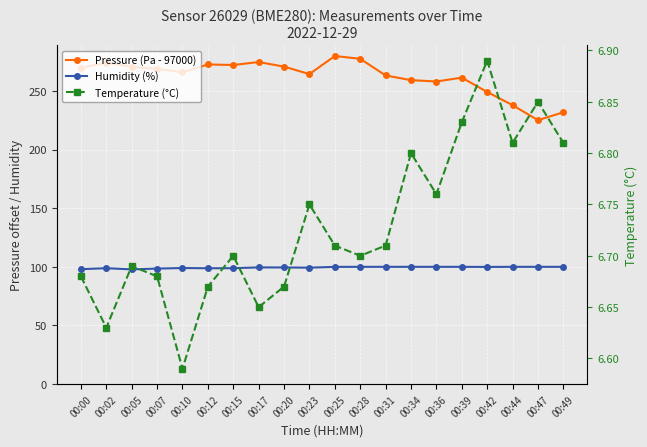

What is the difference between the second highest and minimum values in the Temperature (°C) series?

0.3